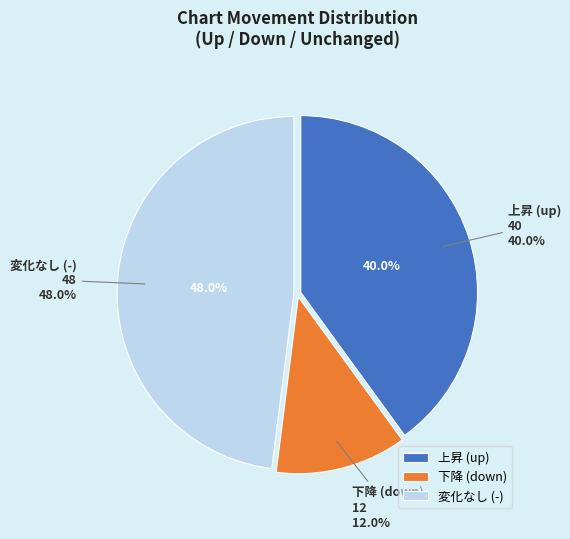

What is the change in value from up to -?

+8